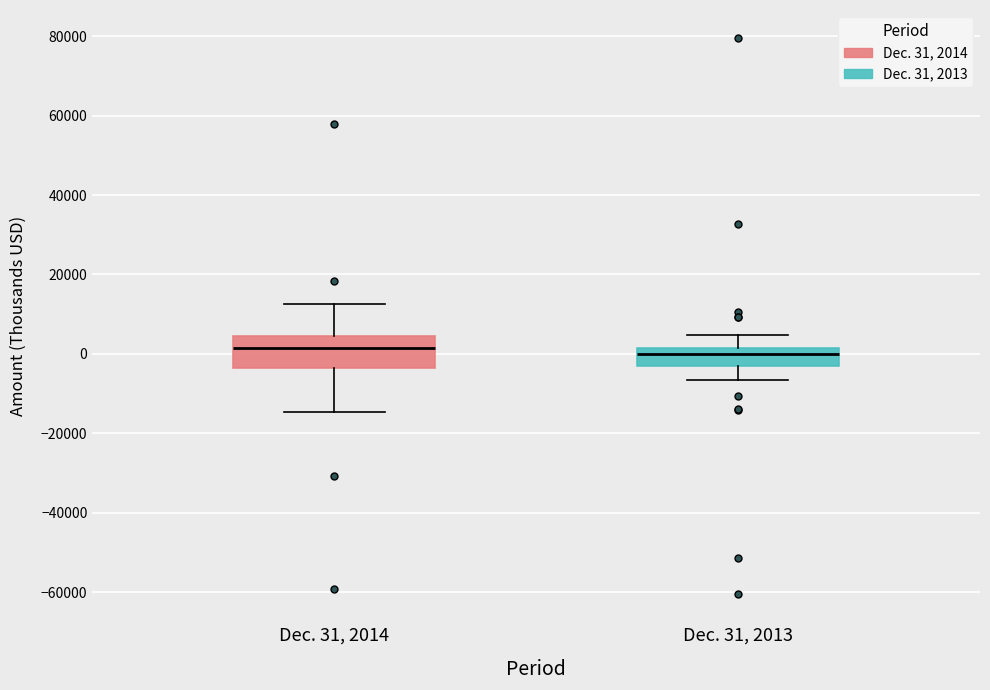

Comparing the boxes themselves (not the whiskers), which one is the tallest?

Dec. 31, 2014